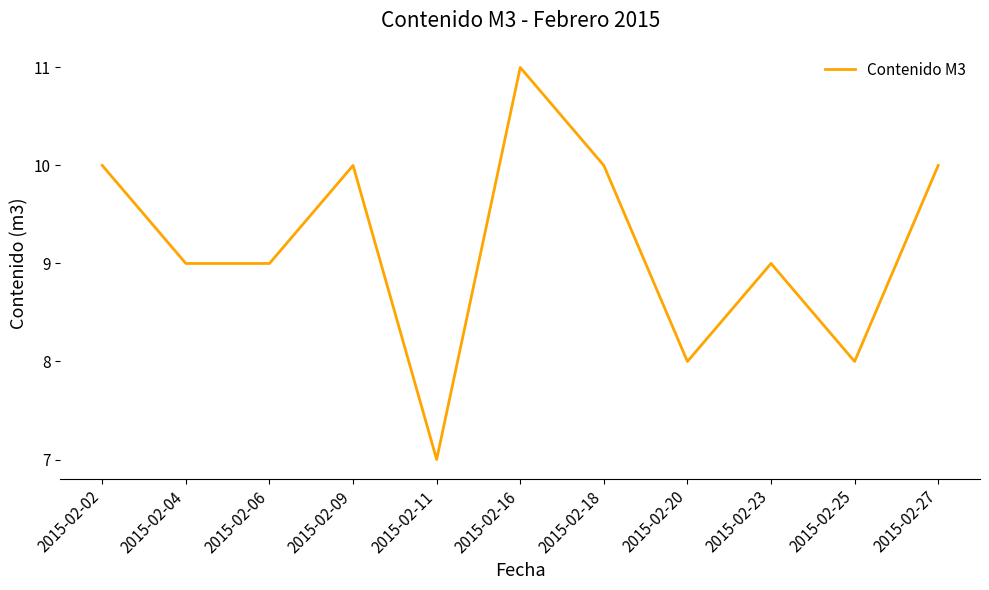

Which has a higher value, 2015-02-02 or 2015-02-11?

2015-02-02